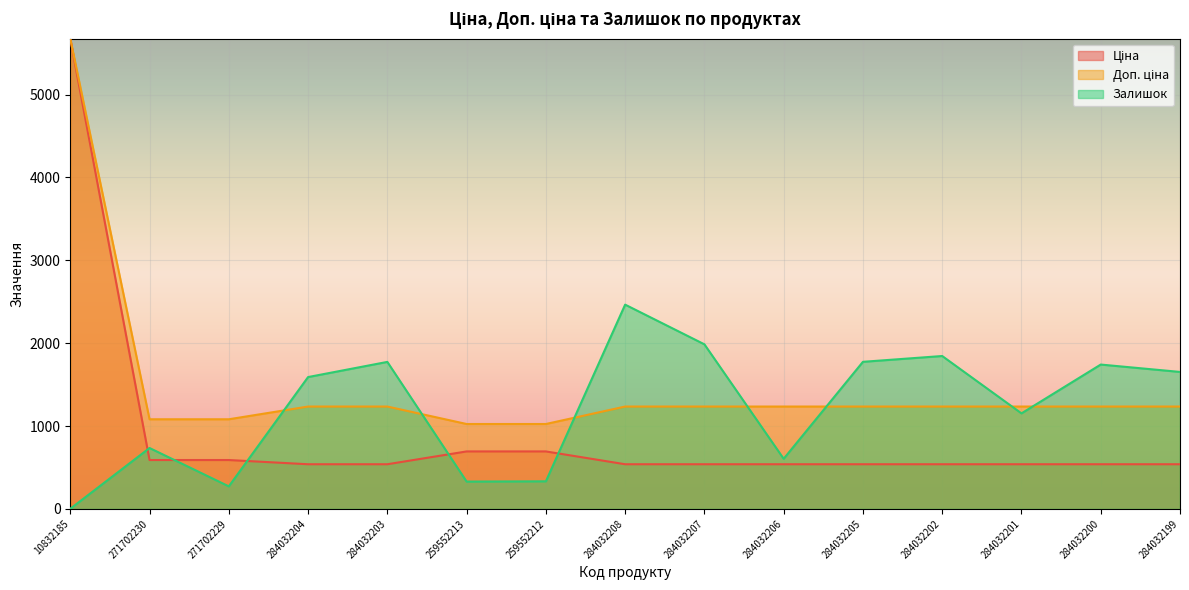

Which series has the largest total across all categories?

Доп. ціна